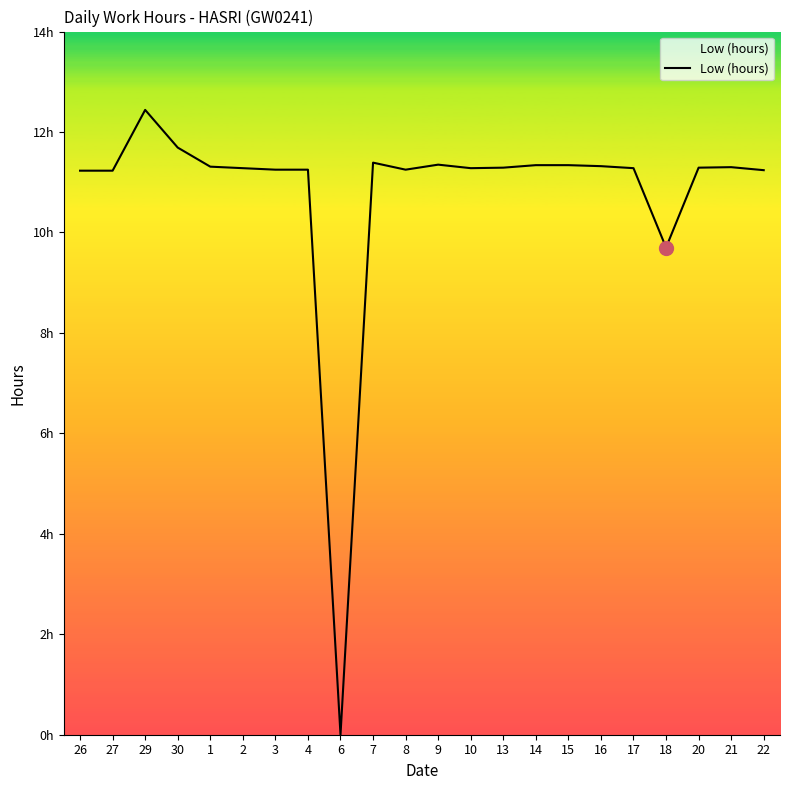

What position from the left is 30?

4